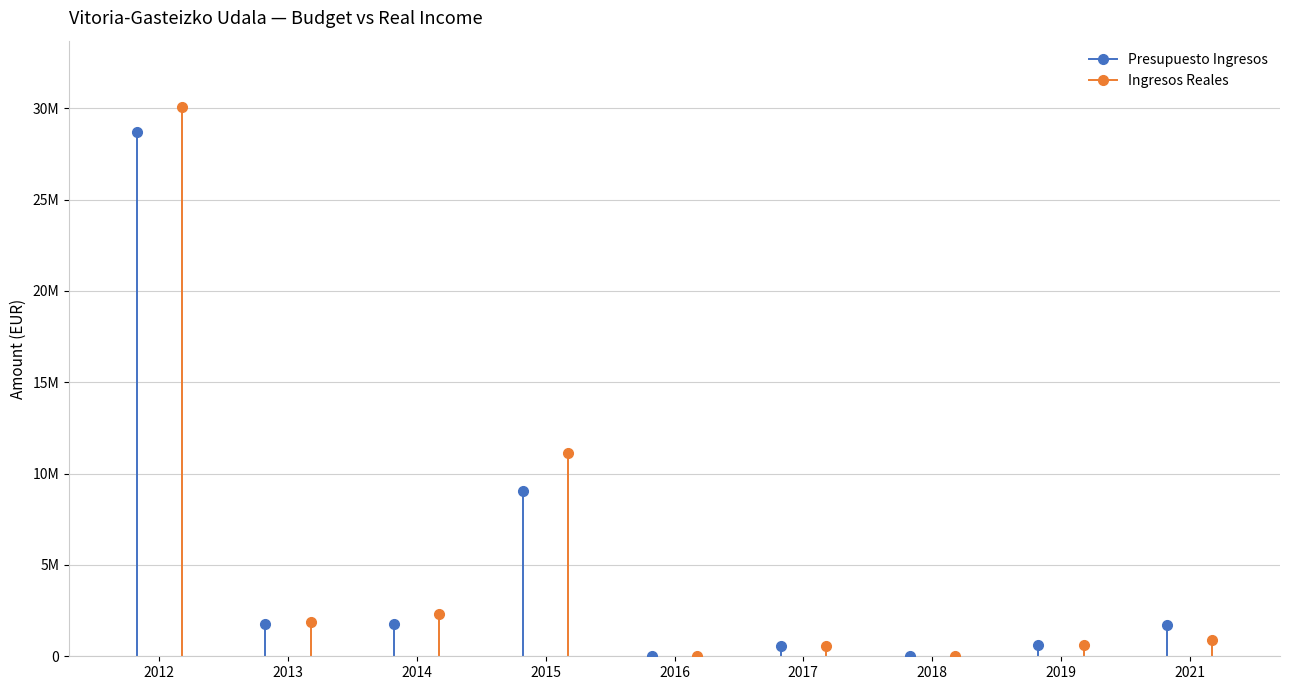

What is the sum of the Ingresos Reales values at 2017 and 2014?

2907702.6